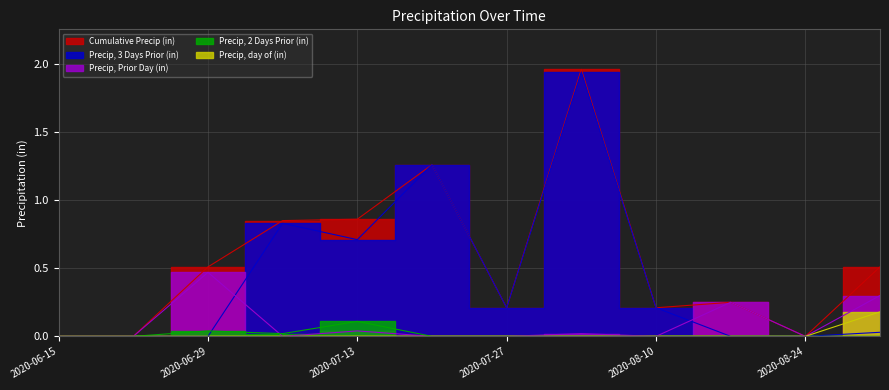

What is the label of the 7th point from the left?

2020-07-27